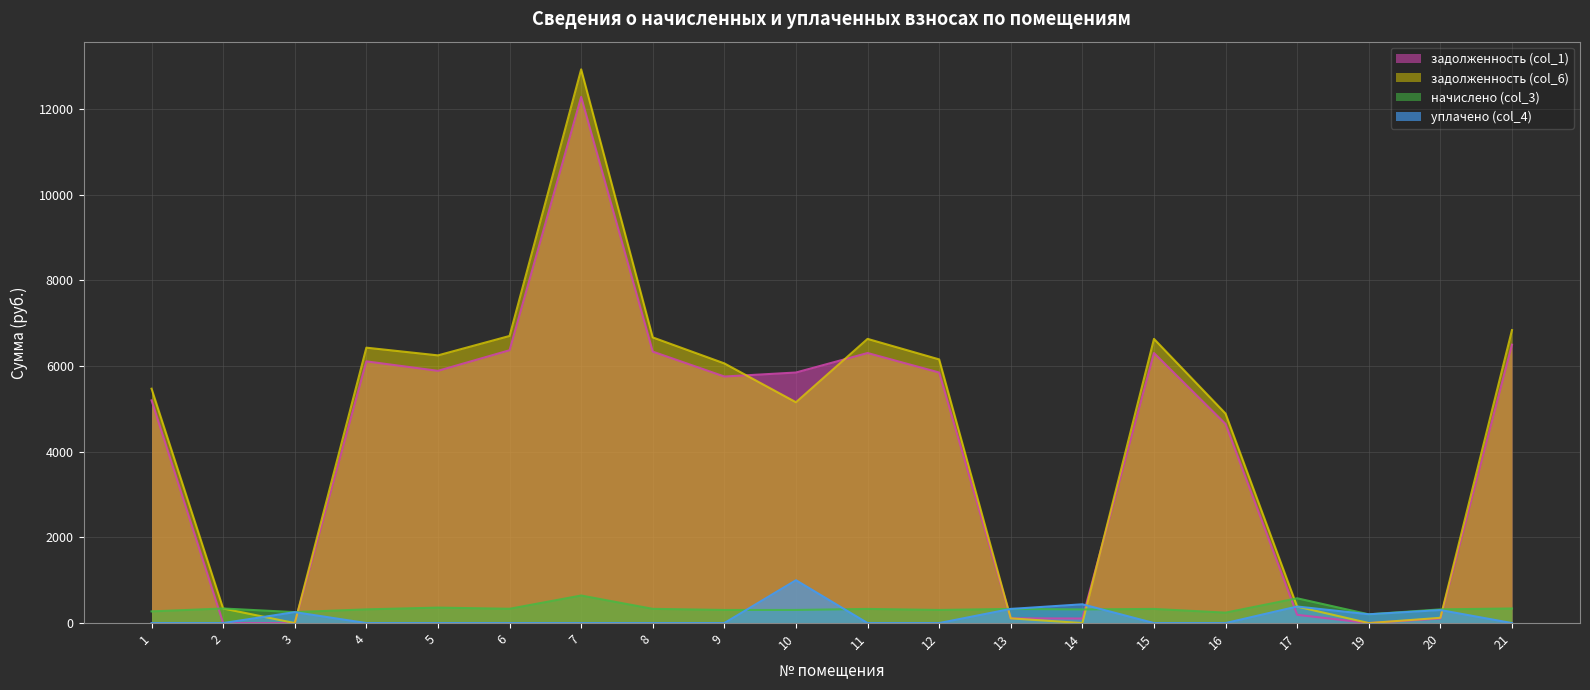

At which category does задолженность (col_1) reach its first local peak?

4